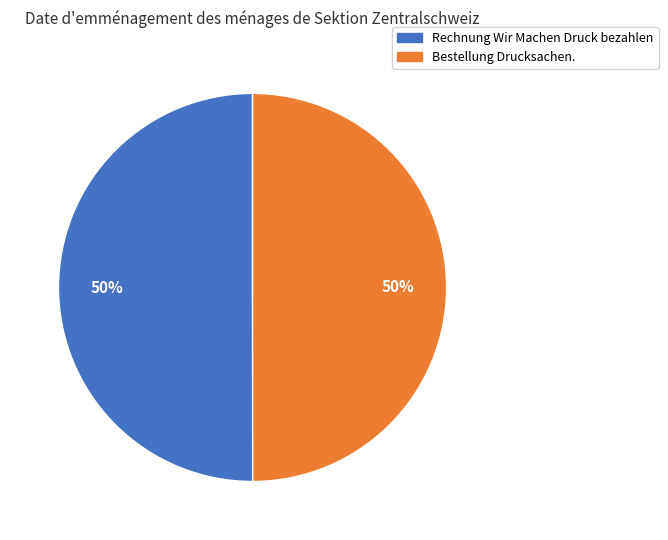

Approximately how many times larger is the value at Rechnung Wir Machen Druck bezahlen compared to Bestellung Drucksachen.?

1.0